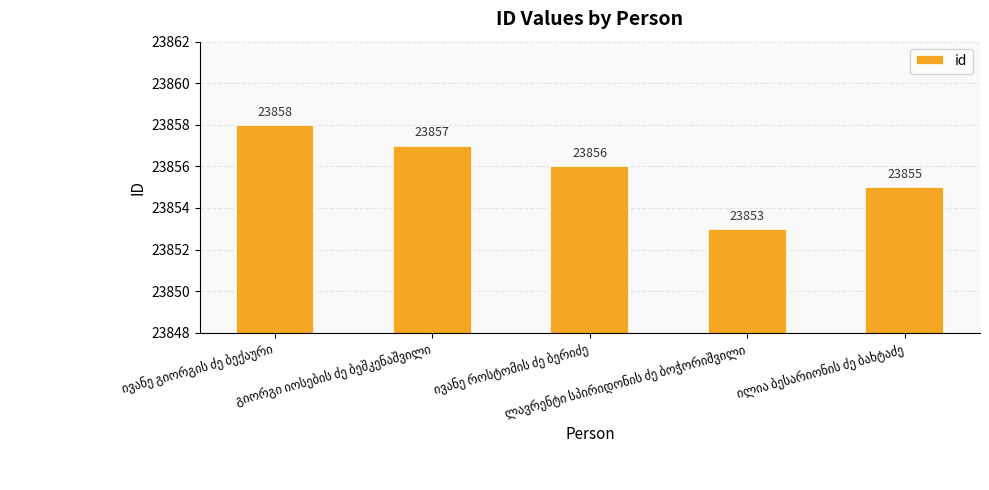

What is the average value?

23856